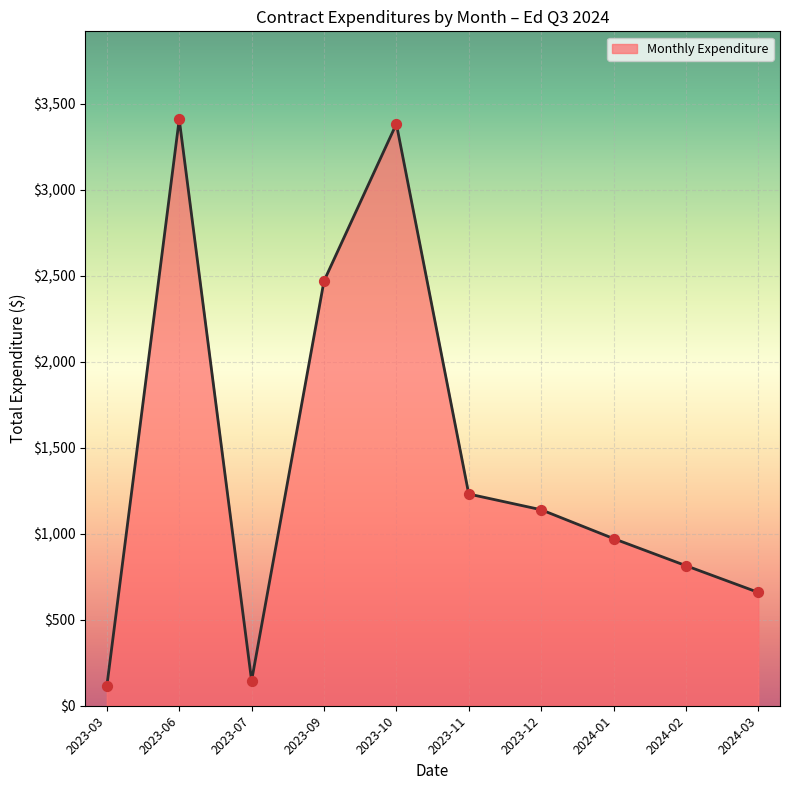

Which has a higher value, 2024-01 or 2023-06?

2023-06